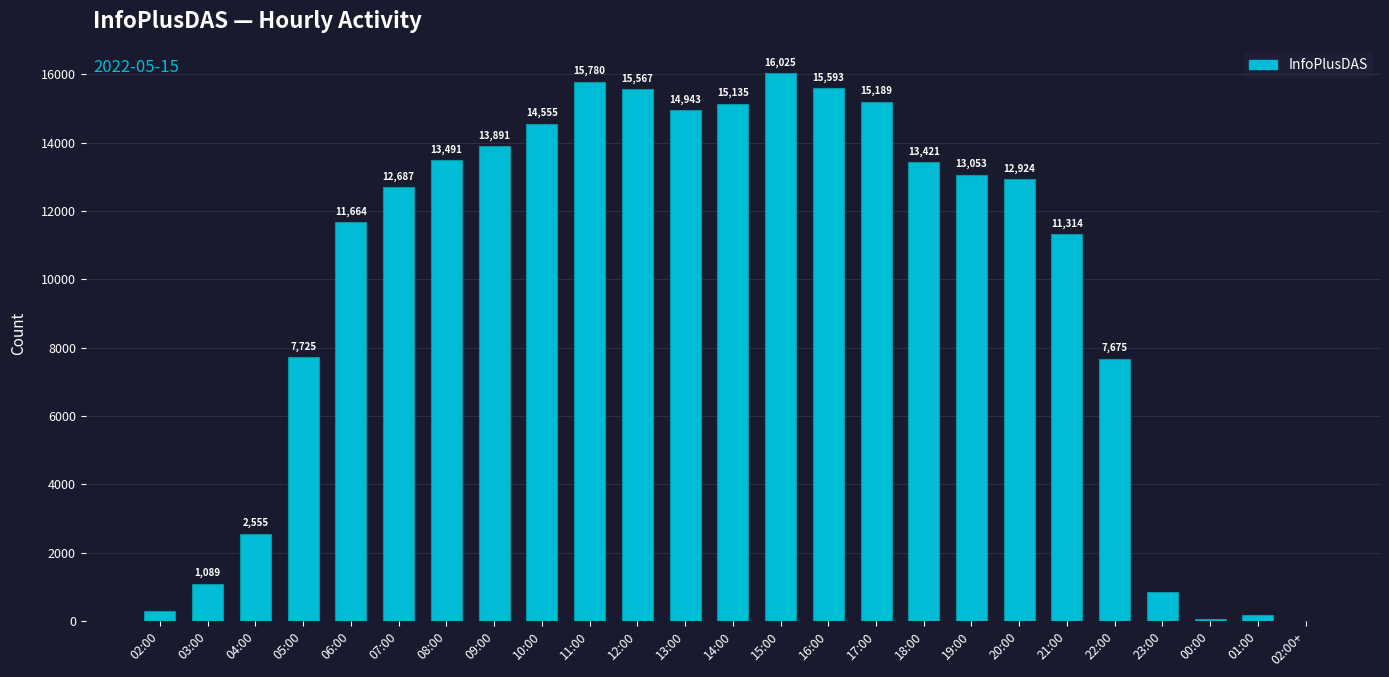

Between 01:00 and 16:00, which is larger?

16:00